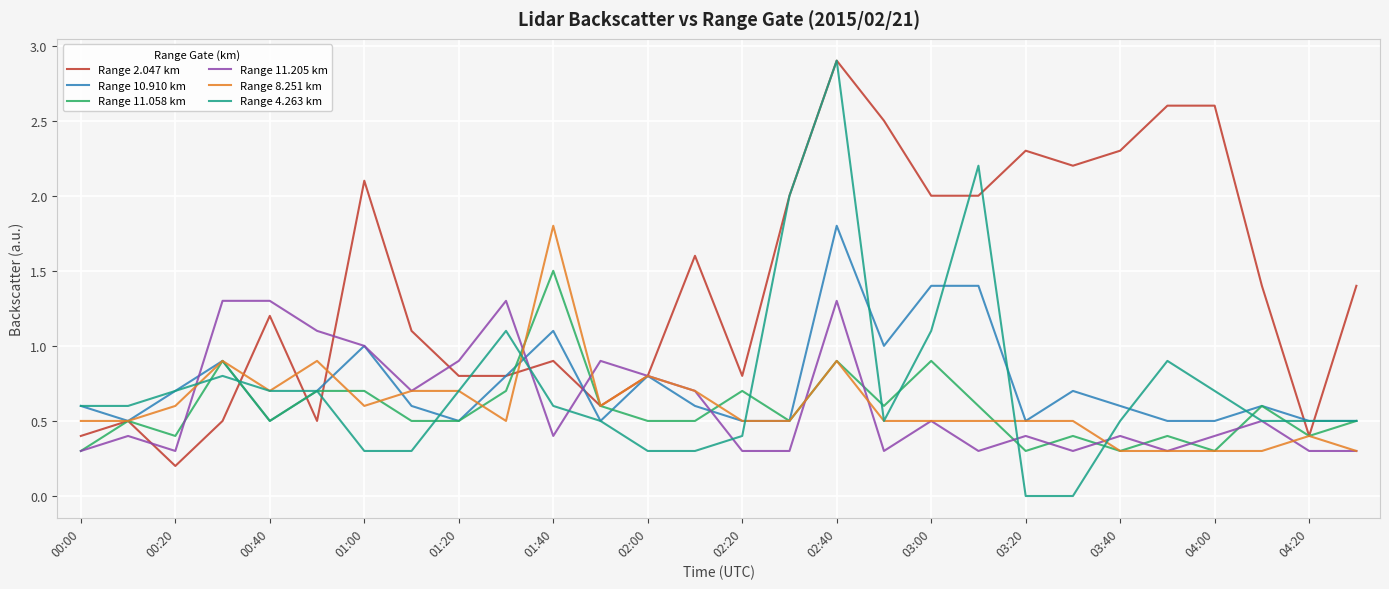

What are all the series names shown in the legend?

Range 2.047 km, Range 10.910 km, Range 11.058 km, Range 11.205 km, Range 8.251 km, Range 4.263 km